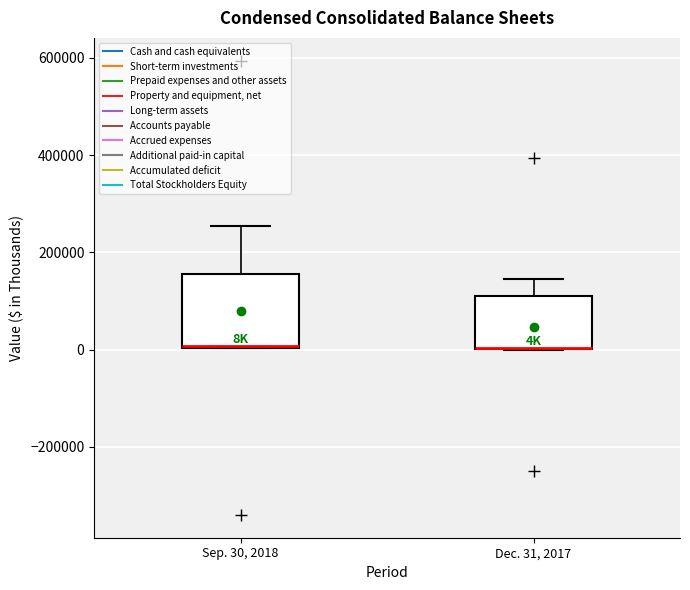

Reading left to right, transcribe this box plot: for each box, give where its median line is, the range the box spans, and where its two whiskers end, as read against the y-axis. The values are not printed on the chart, so give them approximately, as read against the axis.

Sep. 30, 2018: median 0, box 0 to 160000, whiskers 0 to 260000
Dec. 31, 2017: median 0 (drawn on the box's lower edge), box 0 to 120000, whiskers 0 to 140000